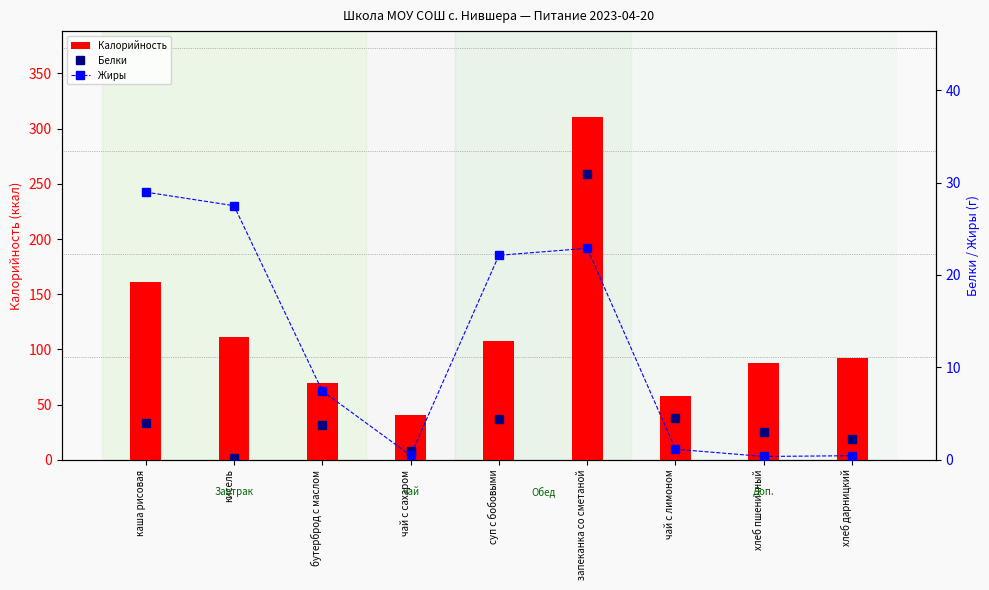

Count the number of categories in the chart.

9